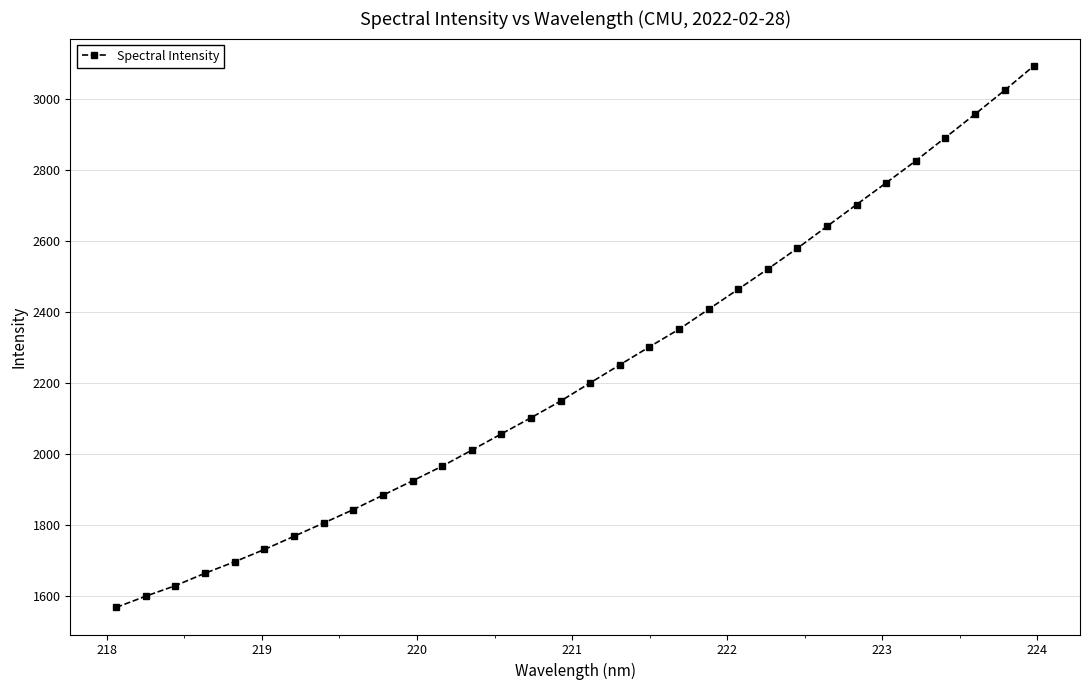

How many categories are shown in the chart?

32